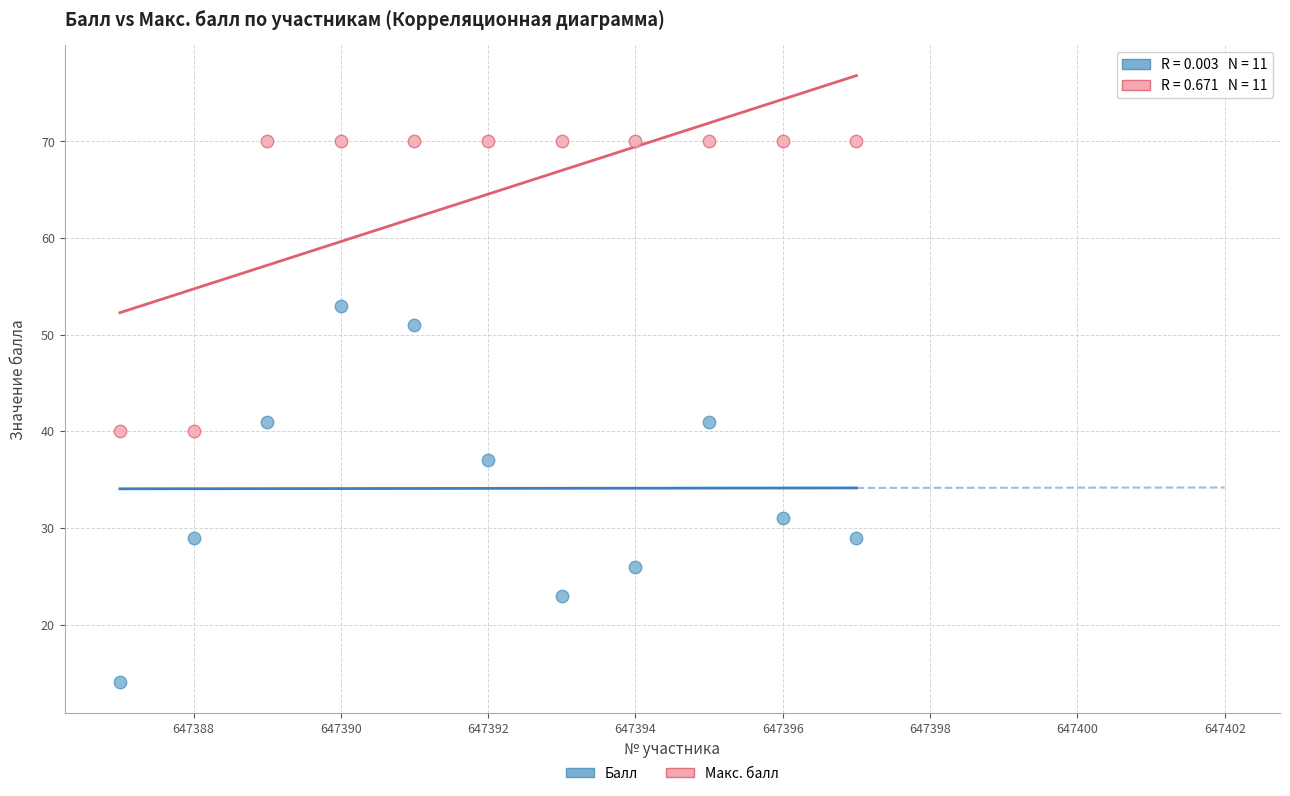

Which series has the widest spread of Y values?

Балл